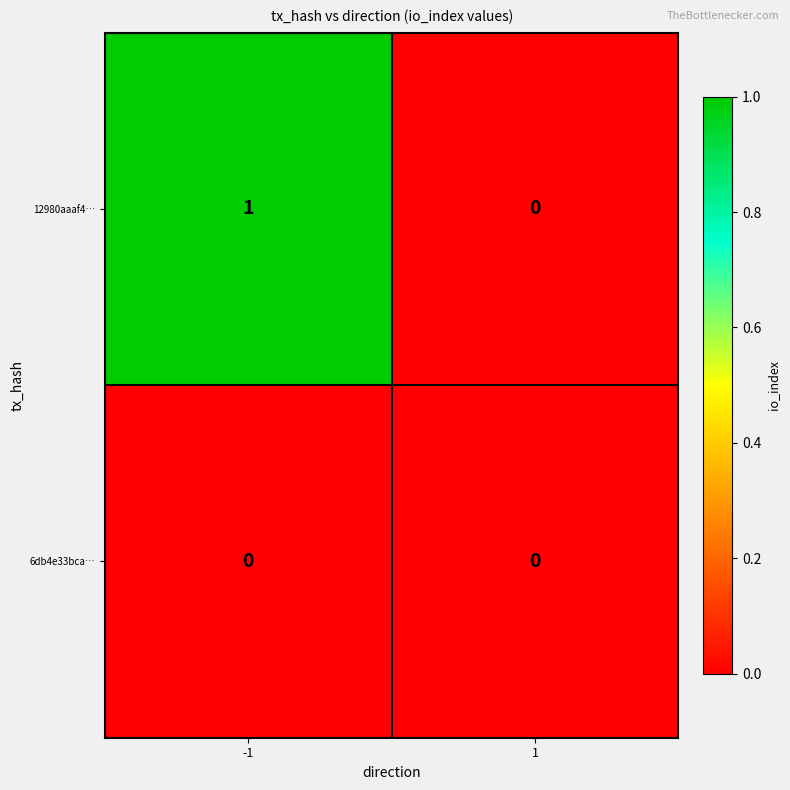

List the series in order of their overall mean, lowest first.

6db4e33bca…, 12980aaaf4…